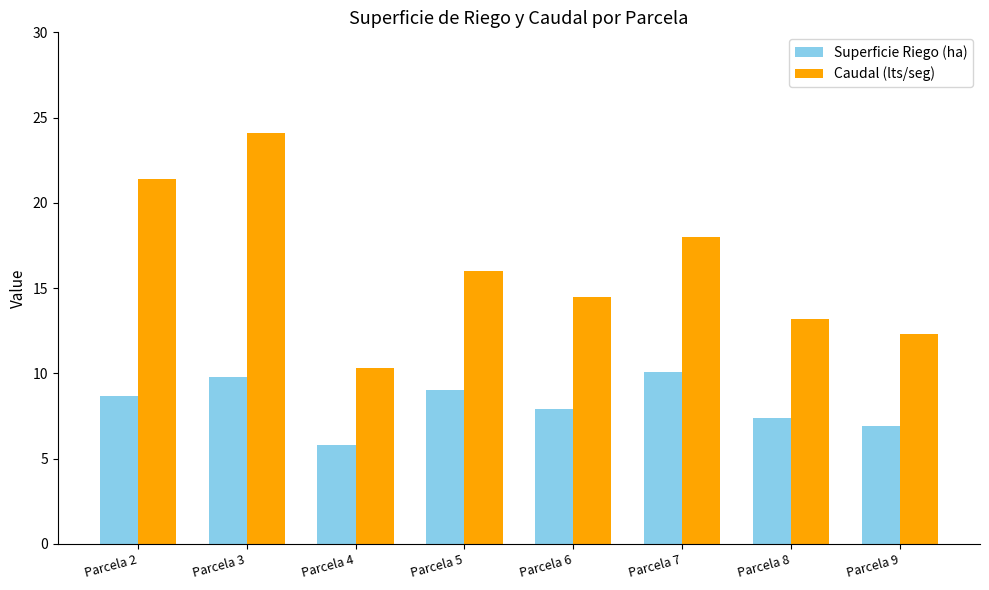

What is the spread (max minus min) of values at Parcela 4?

4.5